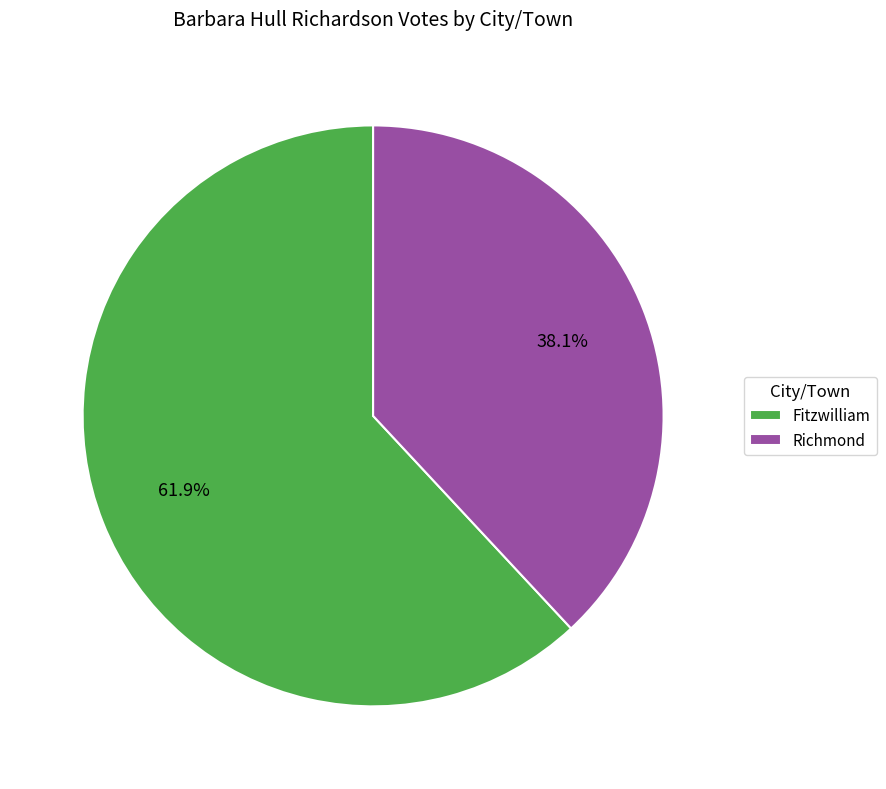

What is the smallest slice in the pie chart?

Richmond